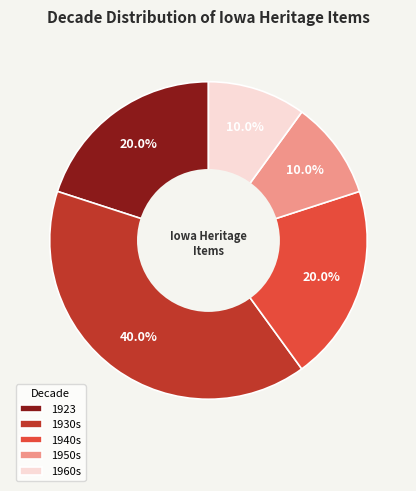

Which has a higher value, 1923 or 1930s?

1930s